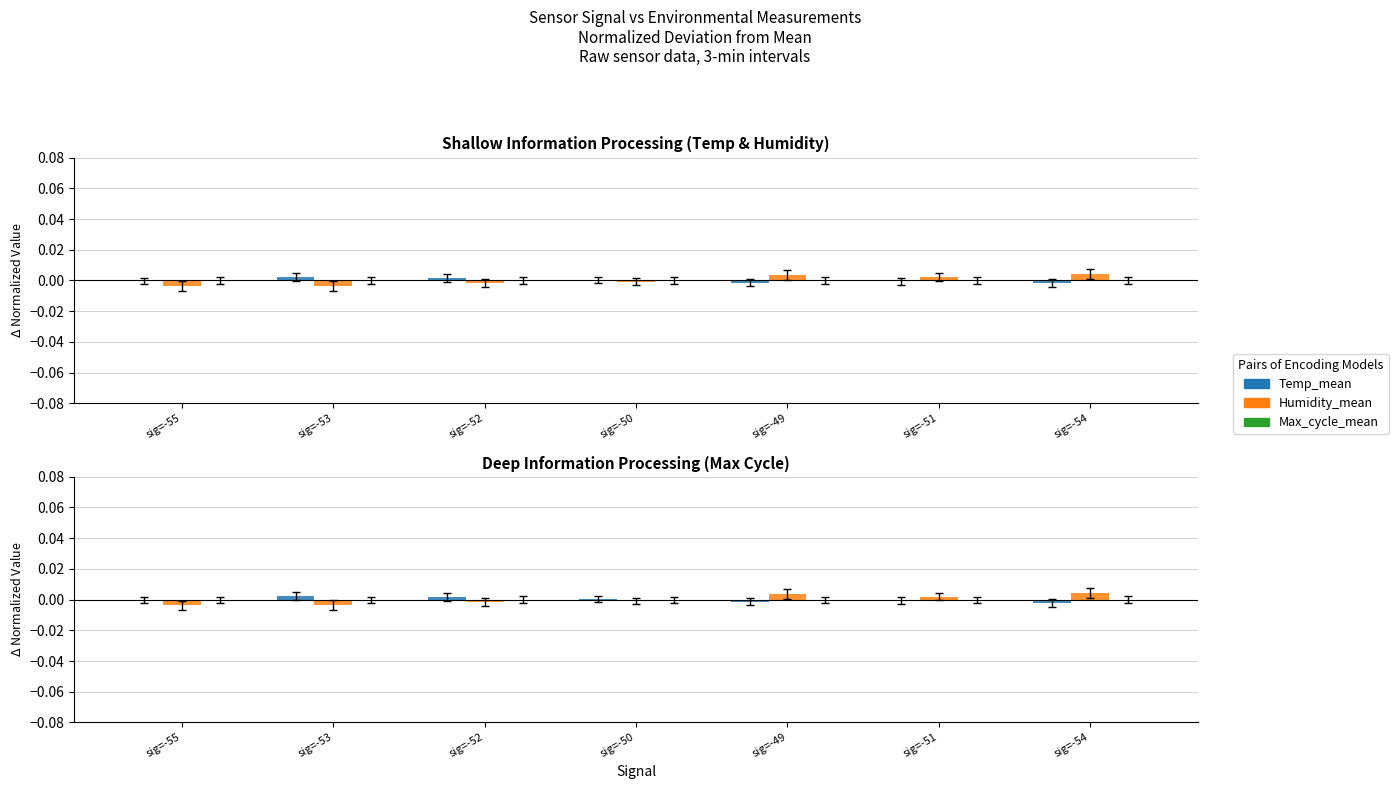

How many values in the Humidity_mean series exceed 0?

3